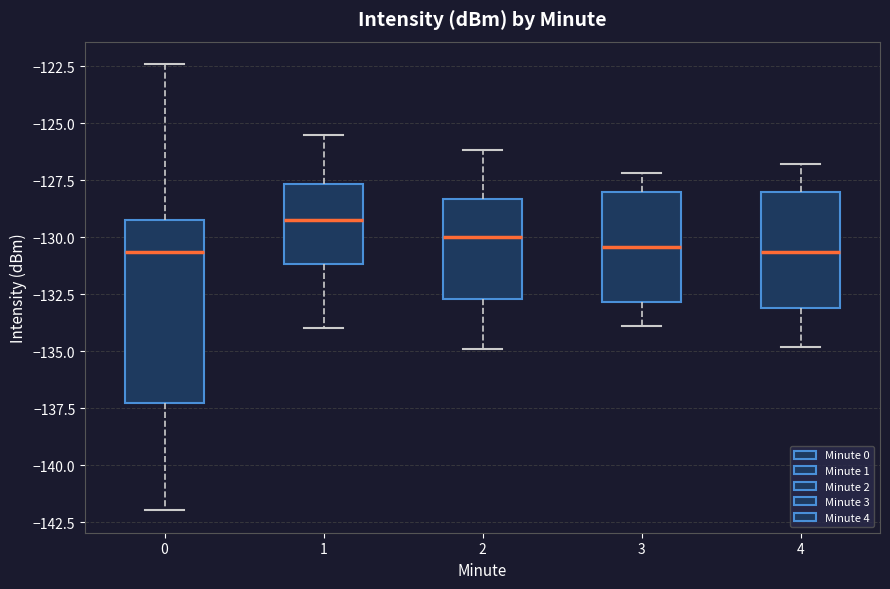

Reading left to right, read every box against the y-axis: the position of its median line, the range the box covers, and the ends of its whiskers. The values are not printed on the chart, so give them approximately, as read against the axis.

0: median -130.5, box -137.5 to -129.0, whiskers -142.0 to -122.5
1: median -129.0, box -131.0 to -127.5, whiskers -134.0 to -125.5
2: median -130.0, box -132.5 to -128.5, whiskers -135.0 to -126.0
3: median -130.5, box -133.0 to -128.0, whiskers -134.0 to -127.0
4: median -130.5, box -133.0 to -128.0, whiskers -135.0 to -127.0